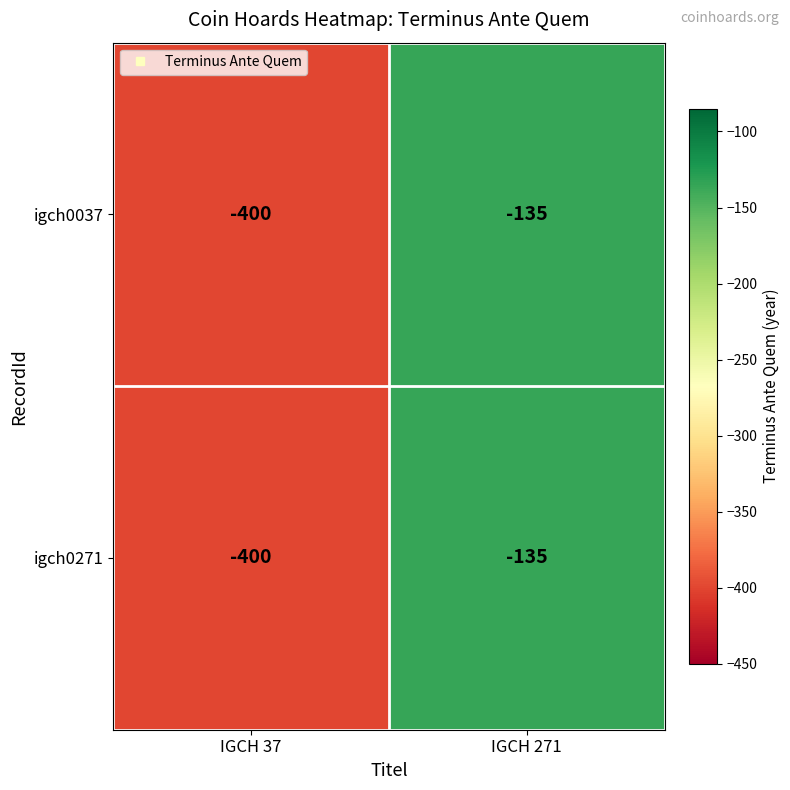

Count the number of data series in this chart.

2